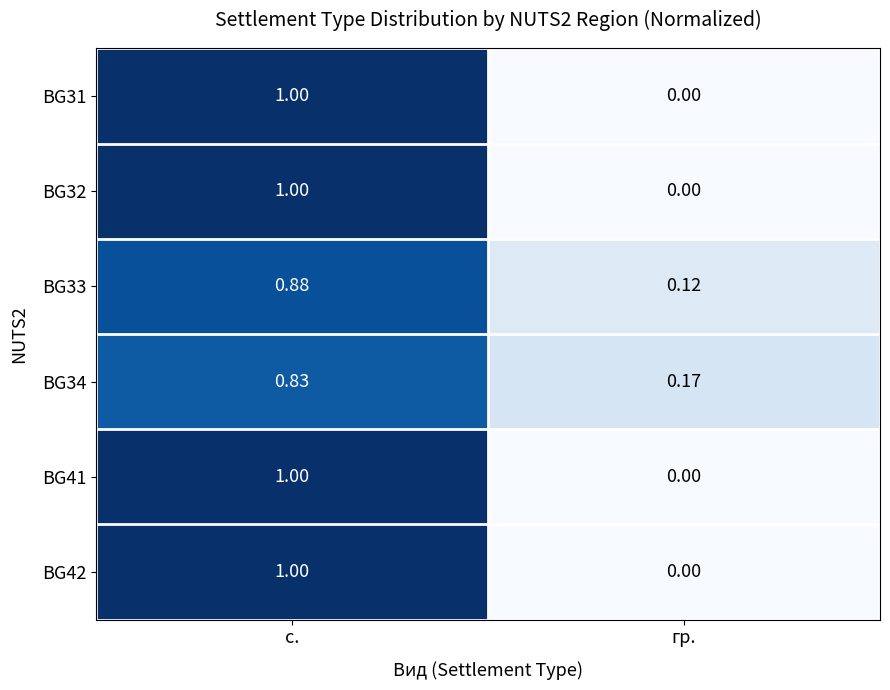

Where is BG41 nearest to the value 0?

гр.